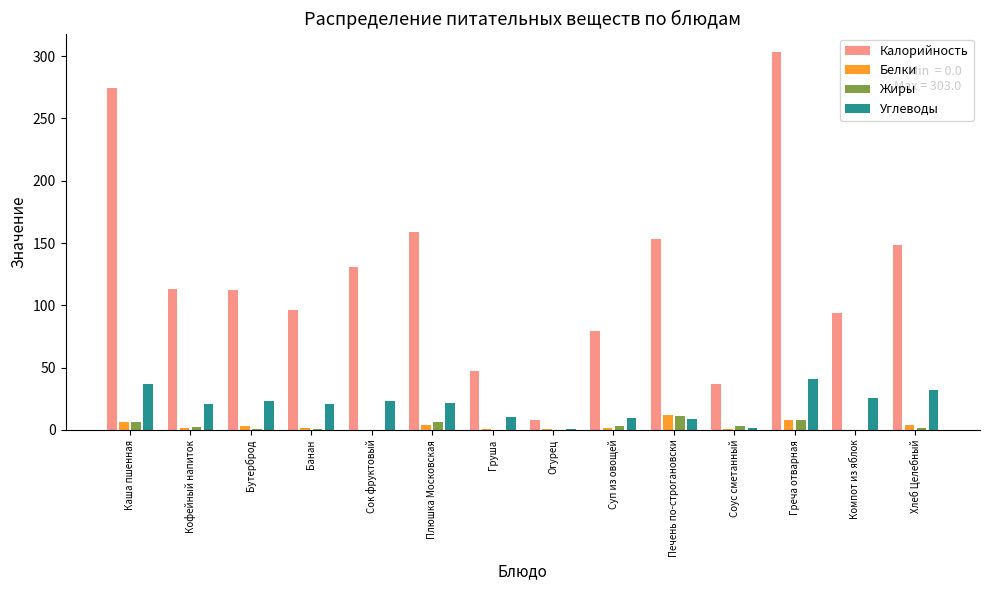

Which series changed the most between Груша and Греча отварная?

Калорийность